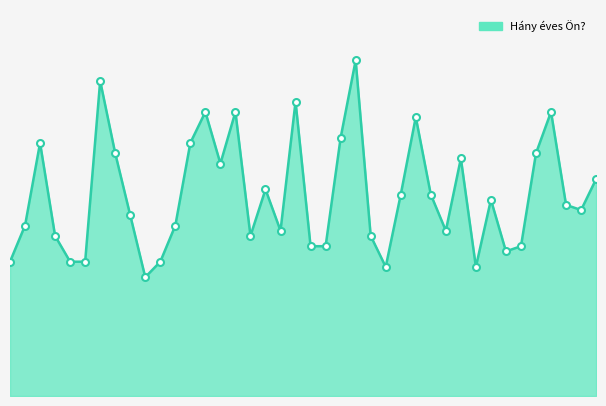

What is the smallest value displayed?

23